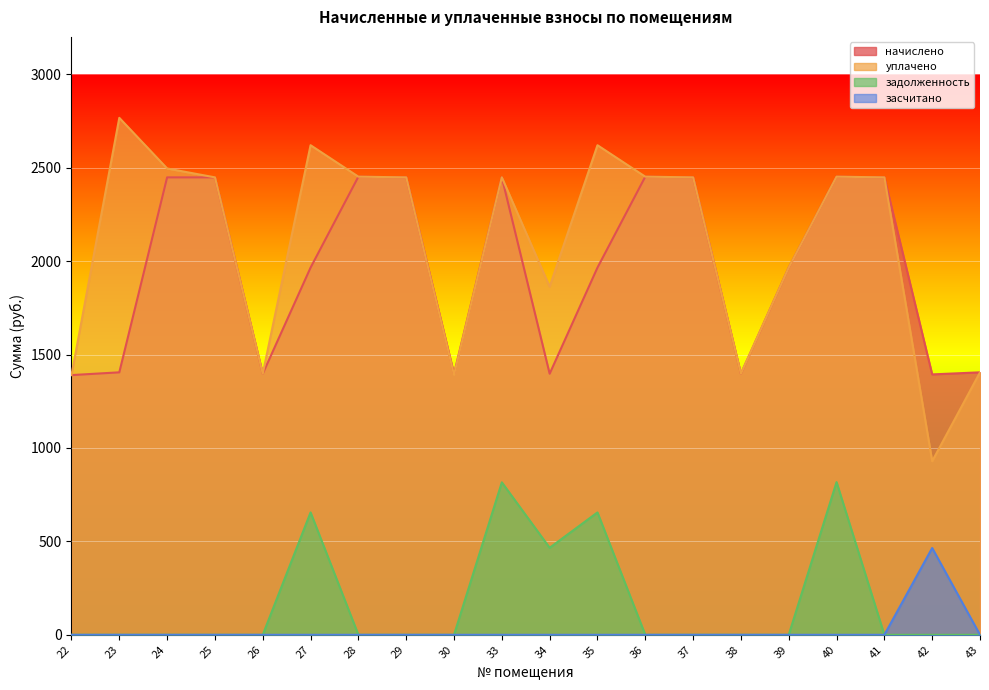

What is the difference between the highest and lowest values at 29?

2448.2